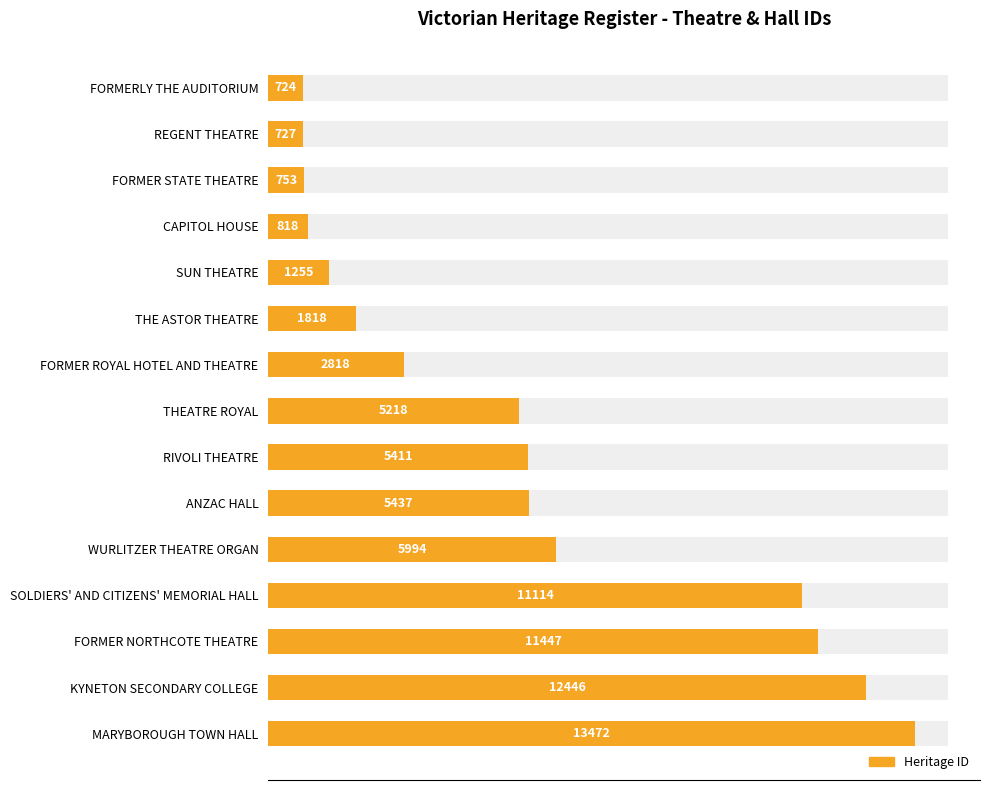

What is the difference between the second highest and minimum values?

11722